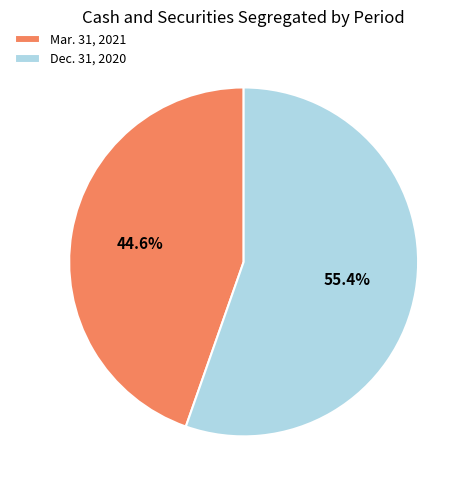

Is it true that Mar. 31, 2021 is 35% of the pie?

False